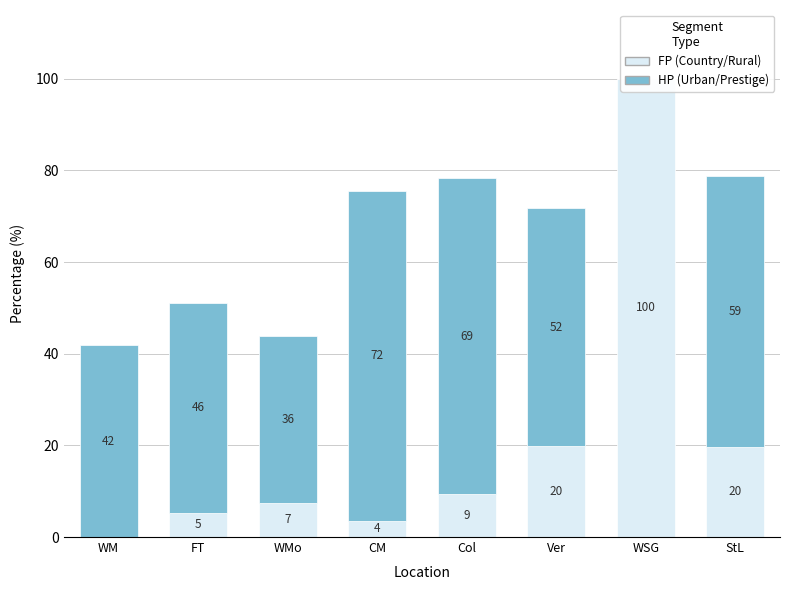

Between WMo and Col, which is larger?

Col